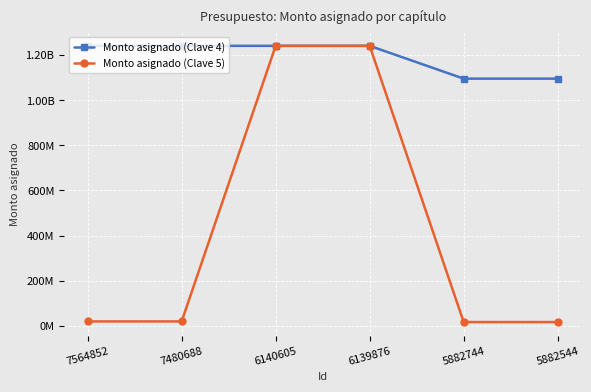

True or false: Monto asignado (Clave 4) has a value of 2196311846.6 at 7480688.

False